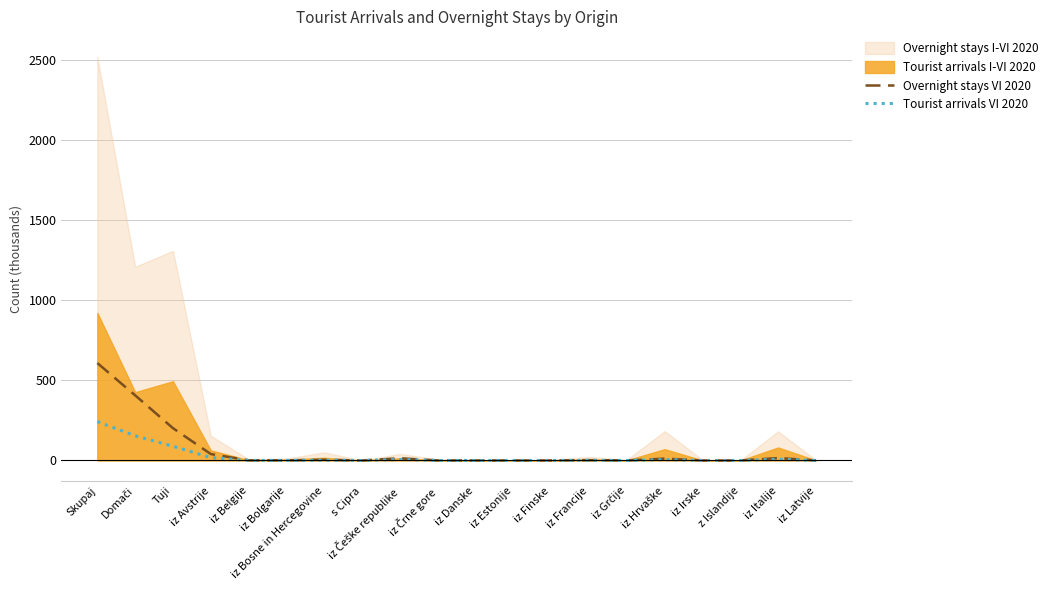

Between iz Bolgarije and iz Latvije, which is larger?

iz Bolgarije